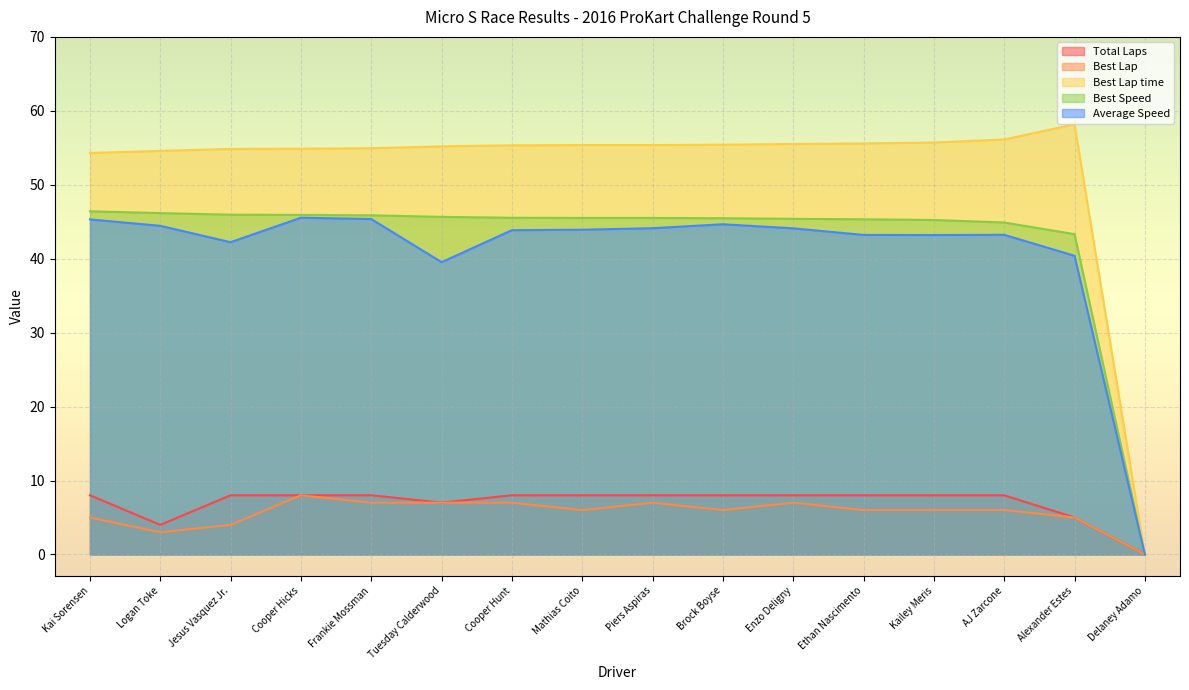

Rank the series by their maximum value, from lowest to highest.

Total Laps, Best Lap, Average Speed, Best Speed, Best Lap time